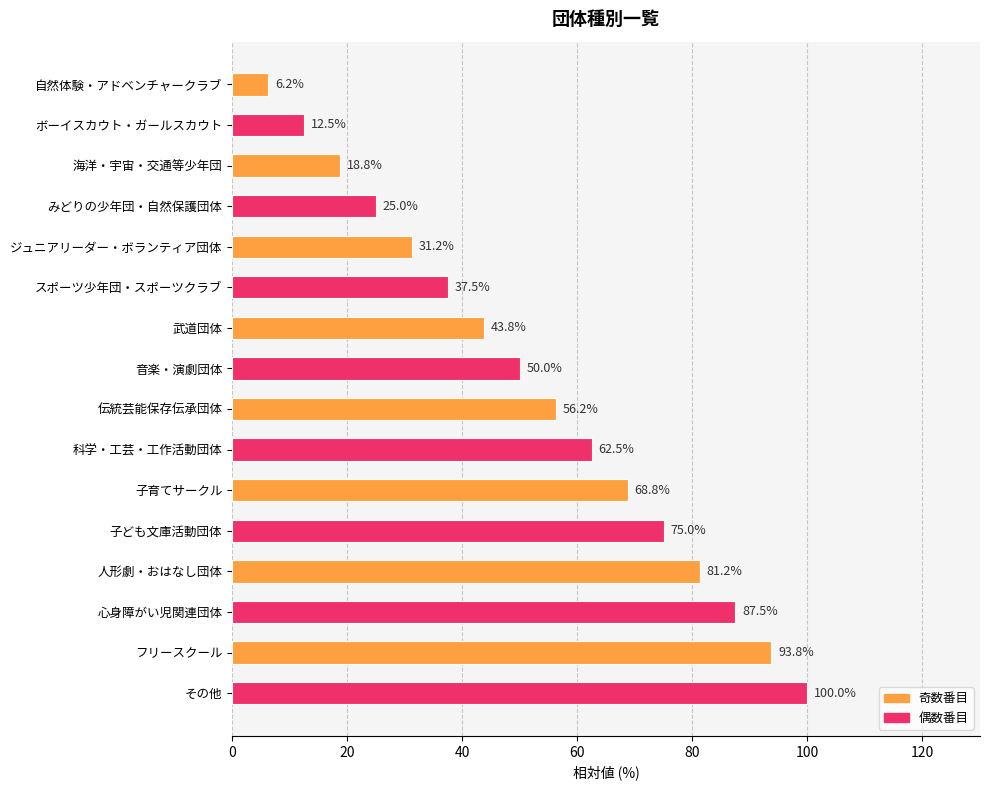

Which category has the highest value across all series?

その他